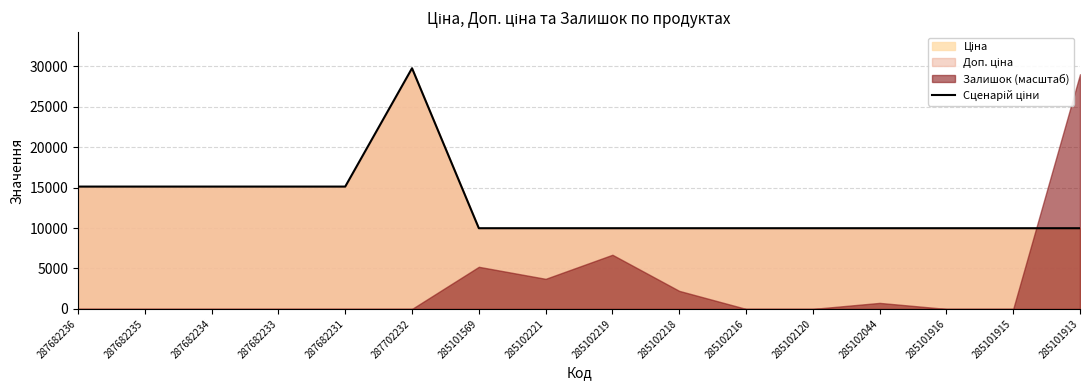

Approximately how many times larger is the value at 287682234 compared to 287702232?

0.5